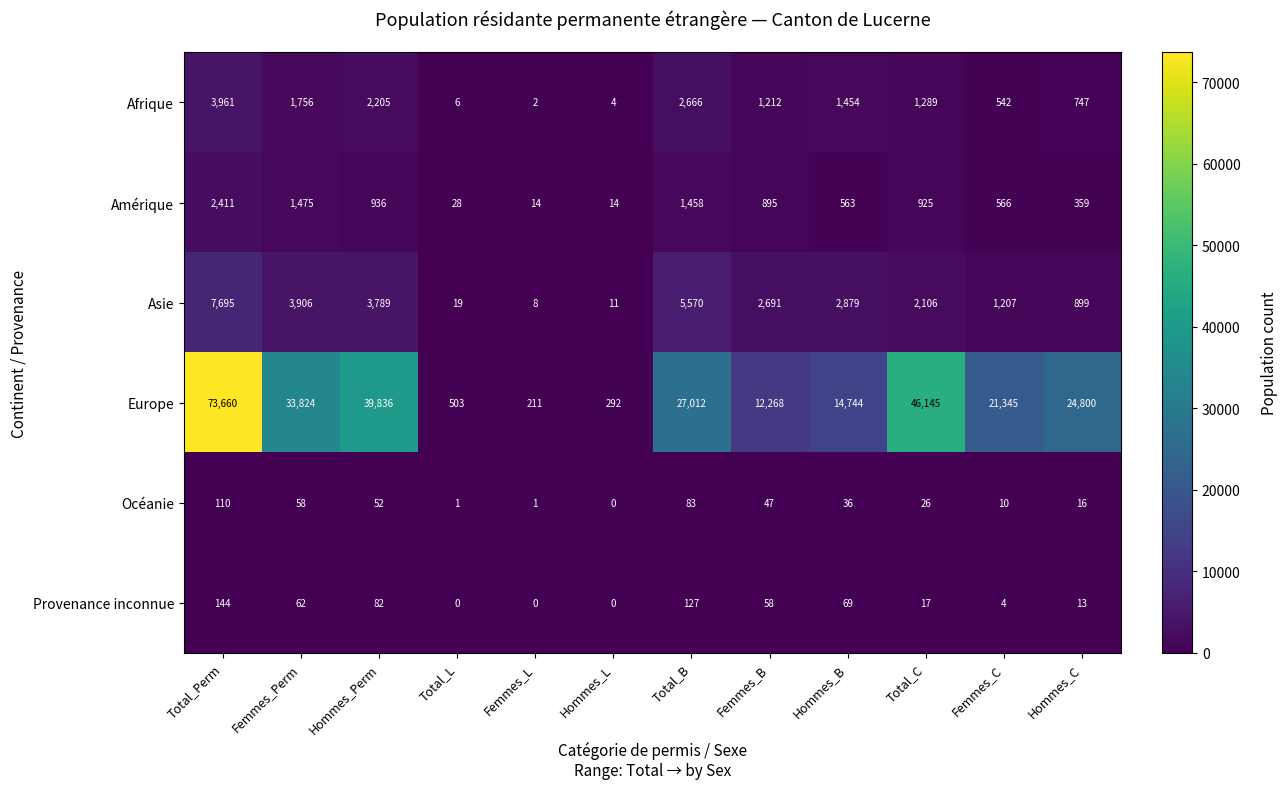

What is the sum of all Océanie values?

440